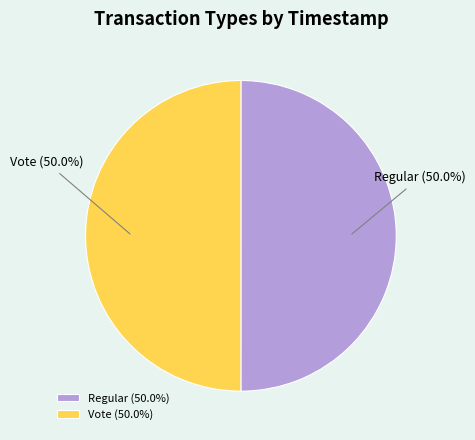

Count the number of slices in the pie.

2